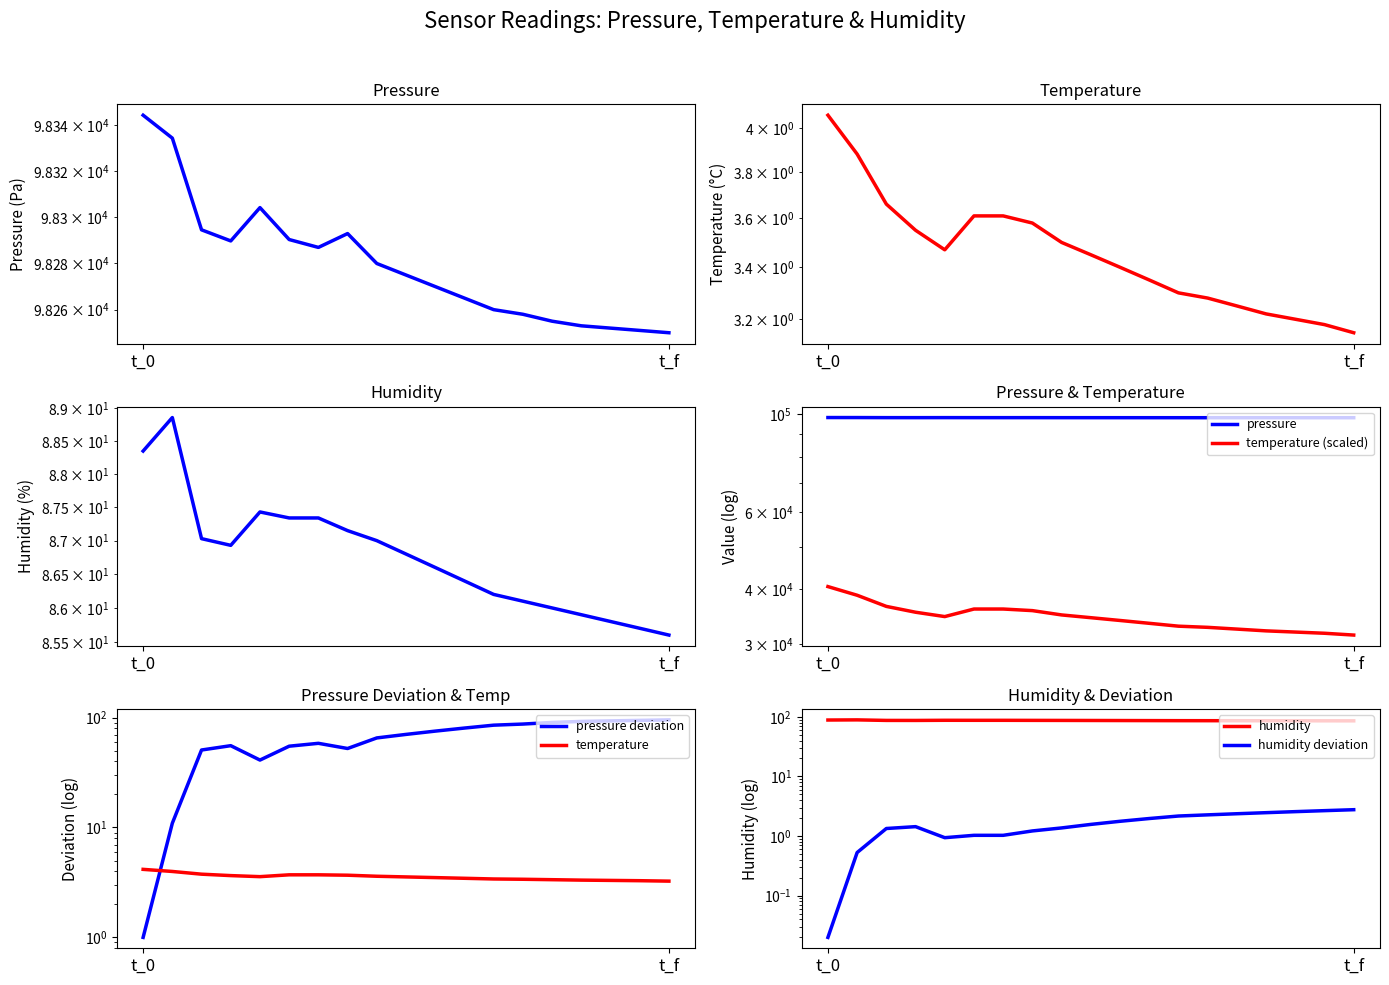

True or false: humidity deviation and temperature intersect in this chart.

False